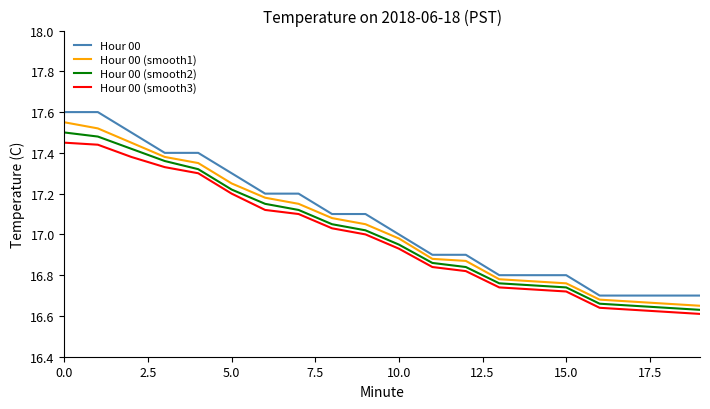

How many categories are shown in the chart?

20